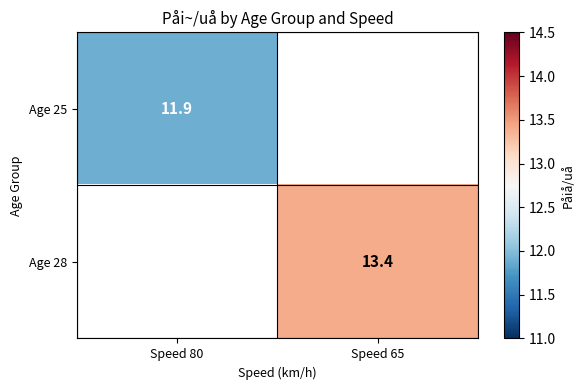

Is it true that Age 25 equals 11.9 at Speed 80?

True